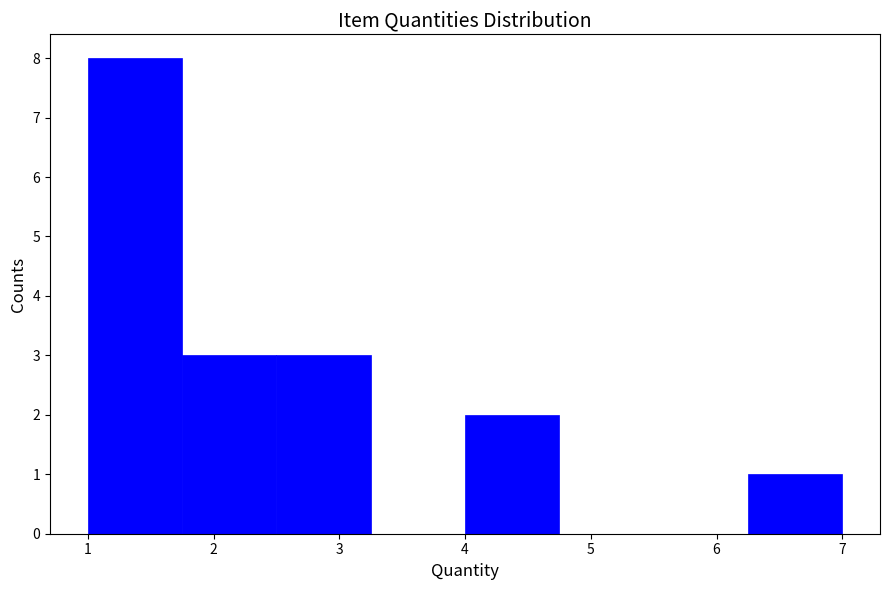

Reading left to right, transcribe this chart: for each bar, give the range it covers on the x-axis and its height. Neither the bar edges nor the heights are printed on the chart, so give them approximately, as read against the axes.

1.00 to 1.75: 8
1.75 to 2.50: 3
2.50 to 3.25: 3
3.25 to 4.00: 0
4.00 to 4.75: 2
4.75 to 5.50: 0
5.50 to 6.25: 0
6.25 to 7.00: 1